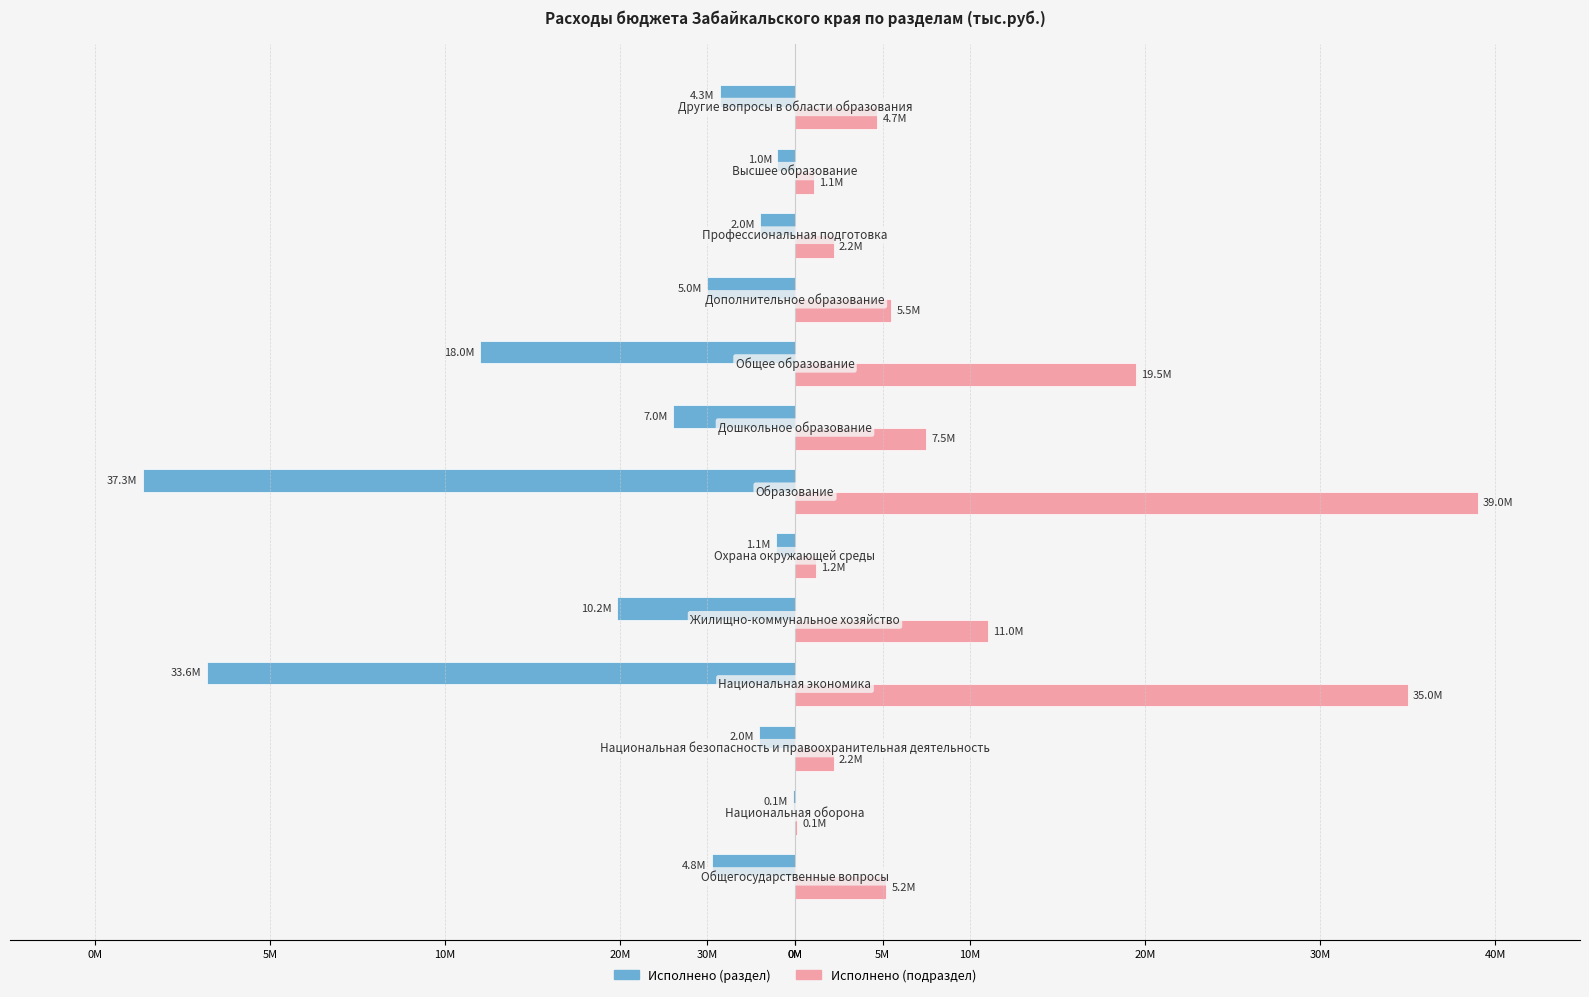

Are the bars horizontal?

Yes